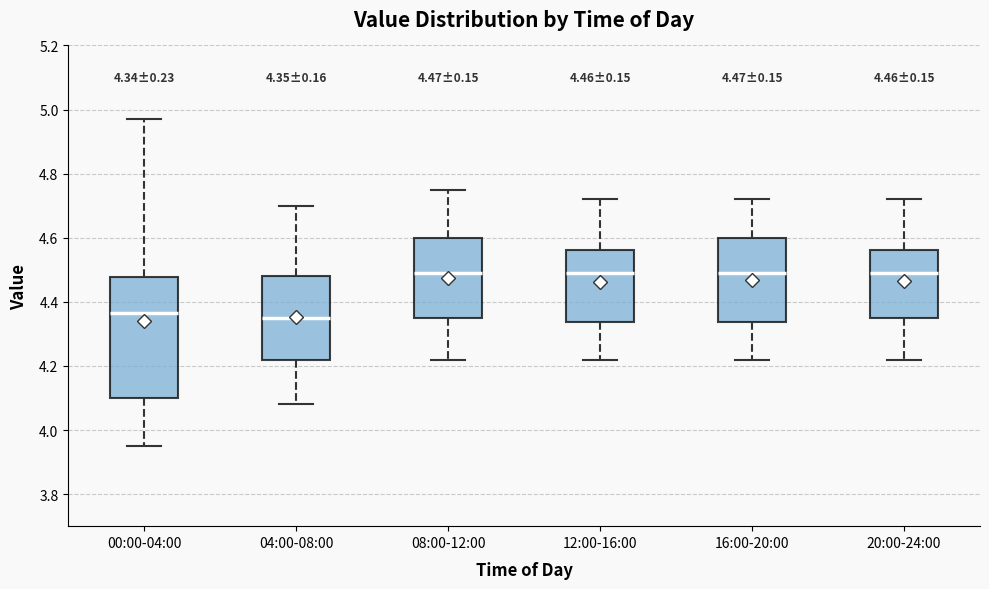

Comparing the boxes themselves (not the whiskers), which one is the tallest?

00:00-04:00